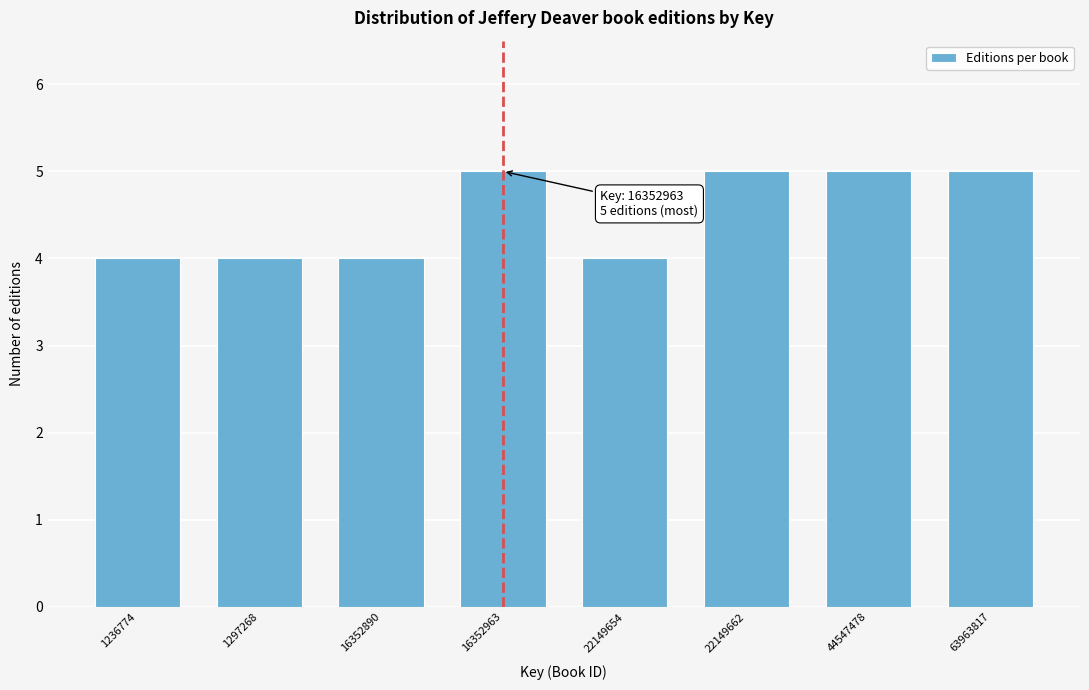

Reading right to left, list all the values displayed in this chart.

63963817=5	44547478=5	22149662=5	22149654=4	16352963=5	16352890=4	1297268=4	1236774=4